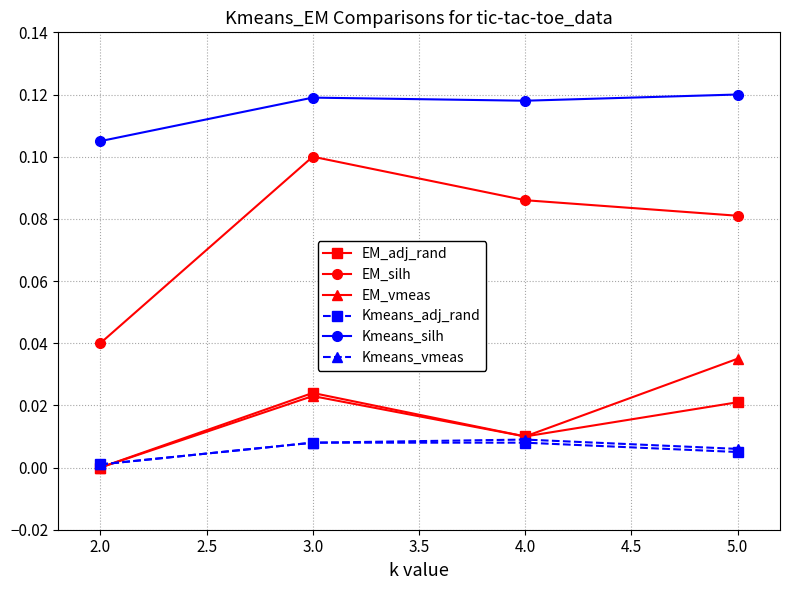

Is it true that Kmeans_adj_rand equals 0.0 at 2.0?

True